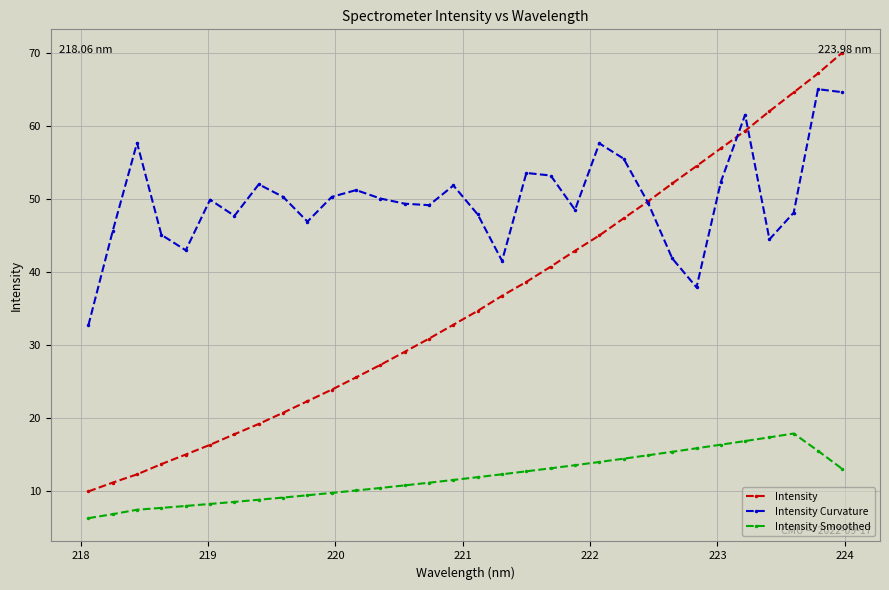

What is the average value of the Intensity Smoothed series?

11.9